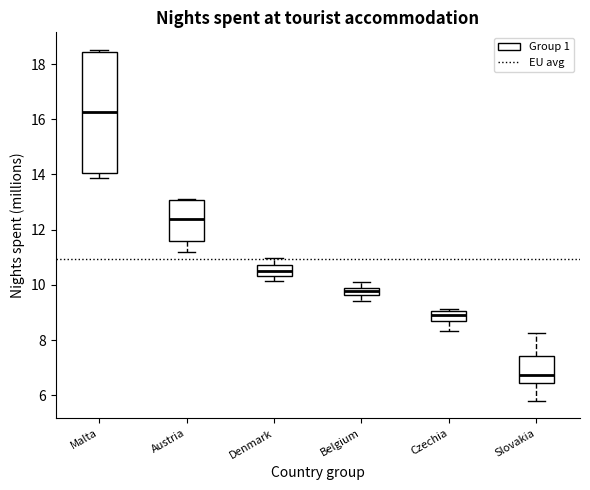

Which box is the tallest, from its lower edge to its upper edge?

Malta